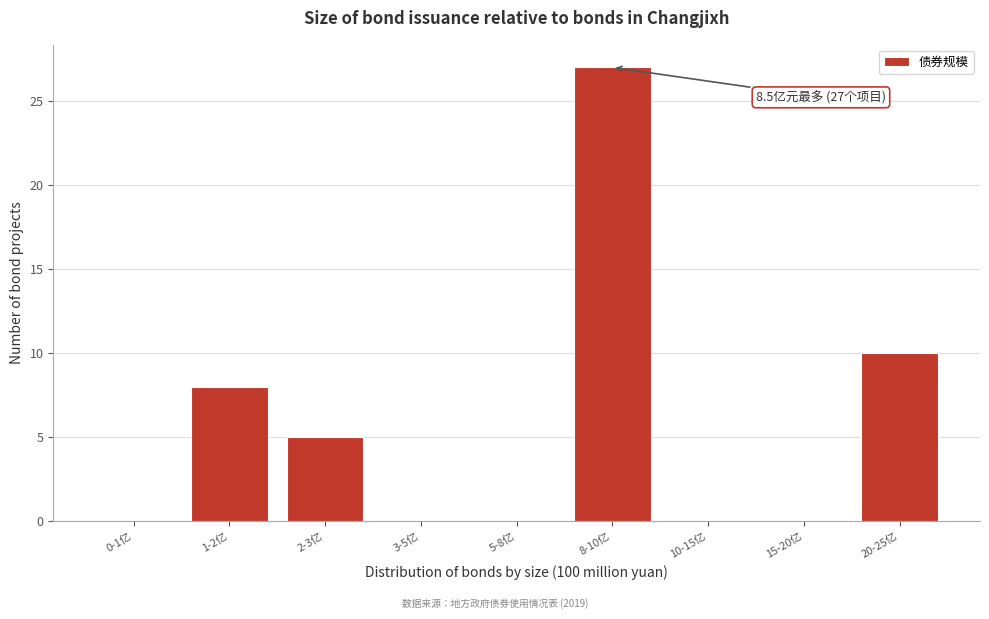

Reading left to right, what are all the values shown in this chart?

0-1亿=0	1-2亿=8	2-3亿=5	3-5亿=0	5-8亿=0	8-10亿=27	10-15亿=0	15-20亿=0	20-25亿=10